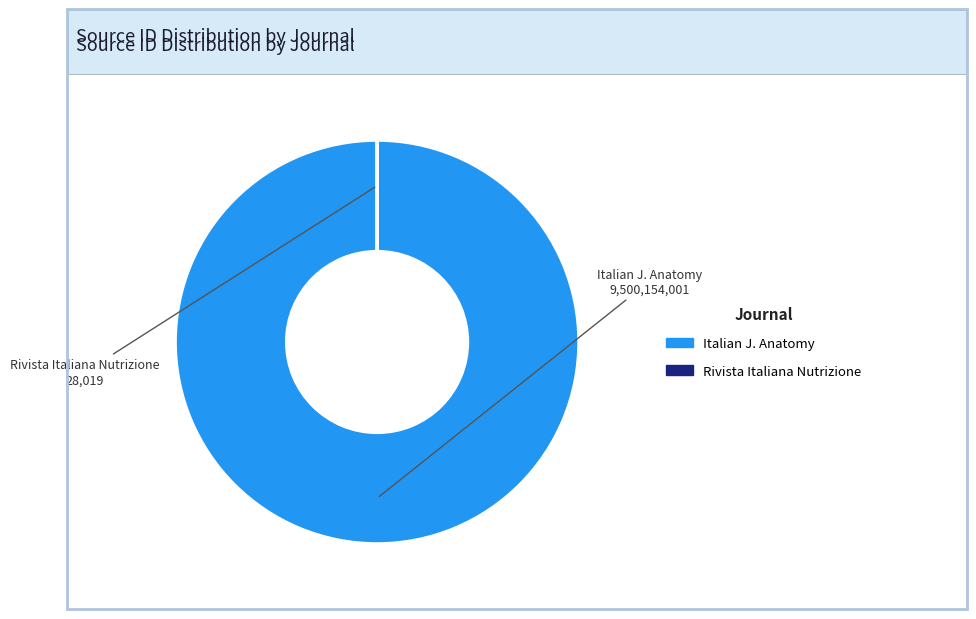

Does any single category account for the majority?

Yes